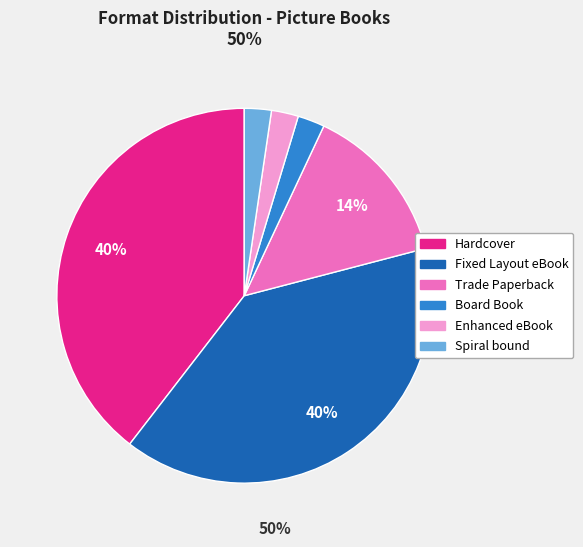

To the nearest percent, what portion does Enhanced eBook represent?

2%